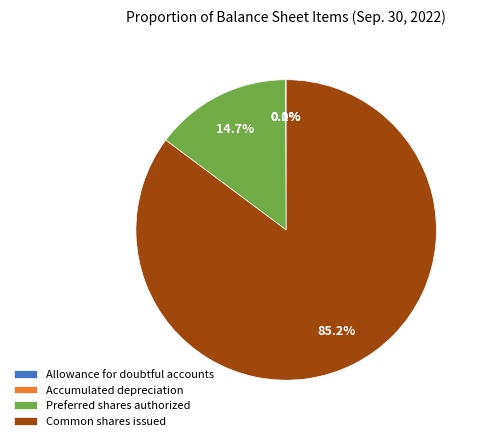

What percentage is the Preferred shares authorized slice, to the nearest percent?

15%